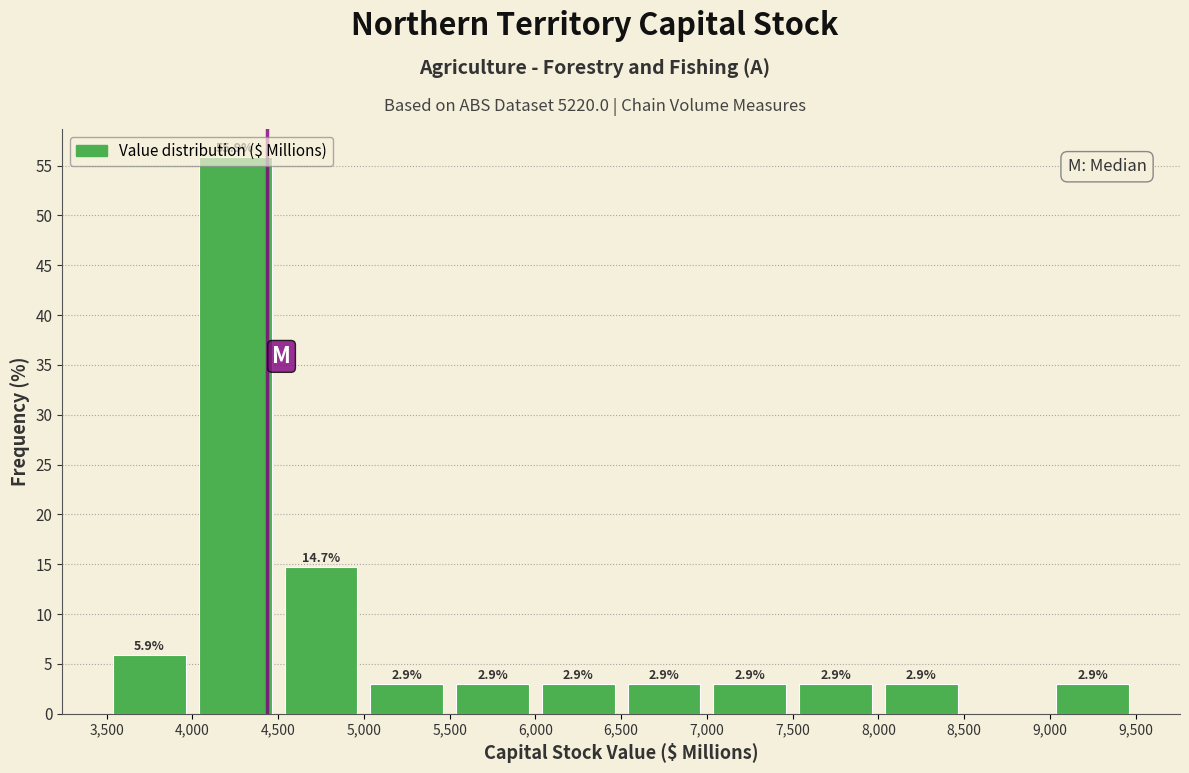

Which range on the x-axis has the tallest bar?

4,000 to 4,500